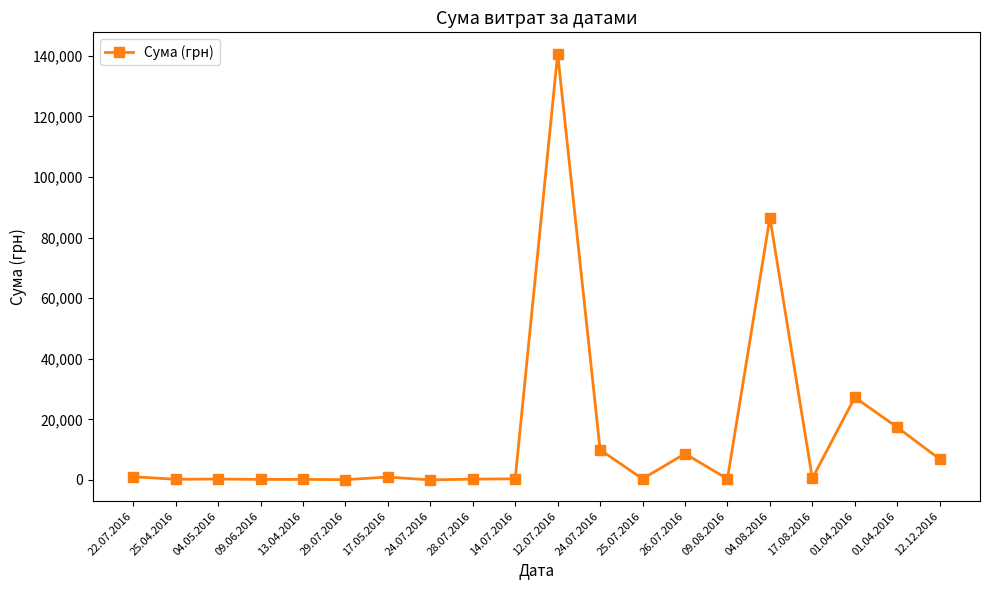

Where is the first local minimum?

25.04.2016